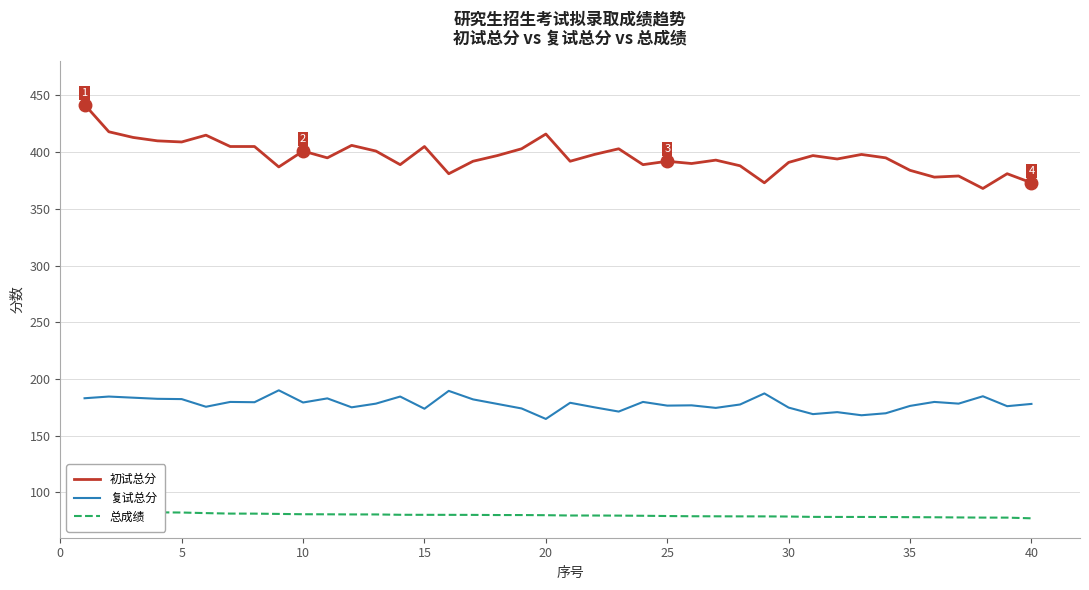

Which series has the largest total across all categories?

初试总分